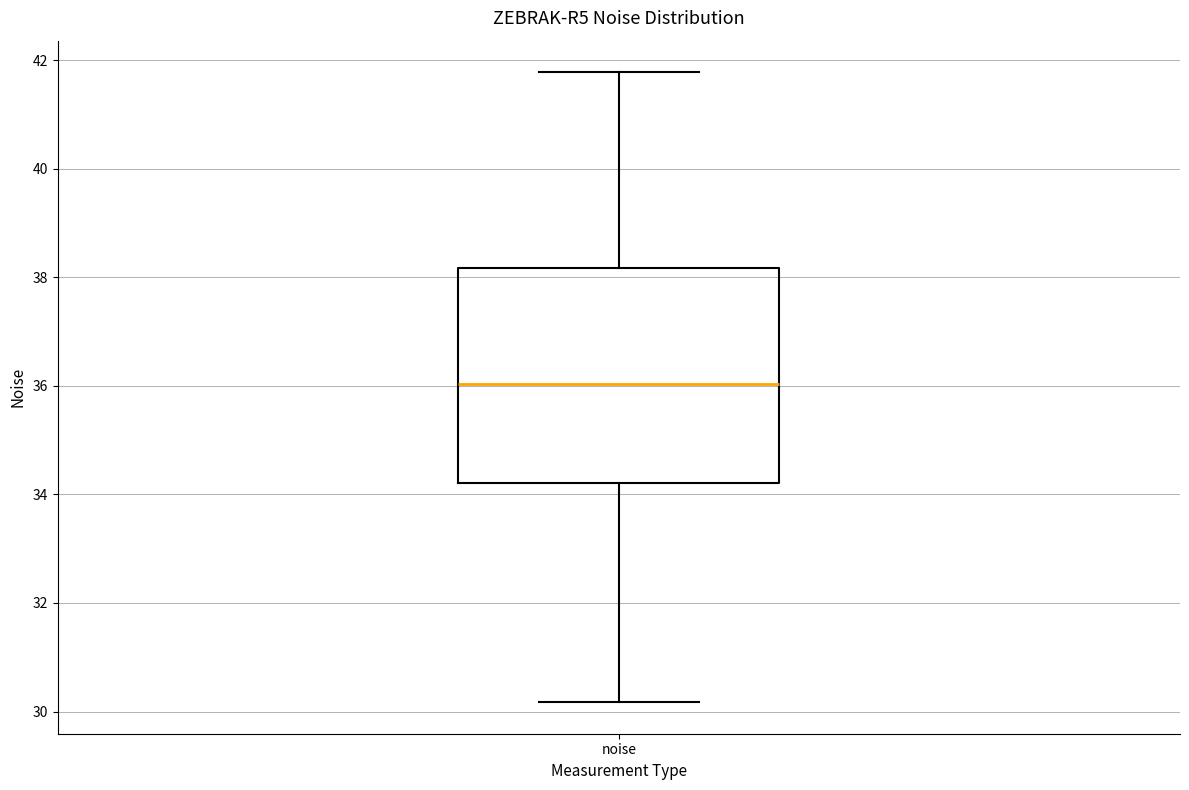

Where does the median line of the box for noise sit on the y-axis? The values are not printed on the chart, so give them approximately, as read against the axis.

36.0